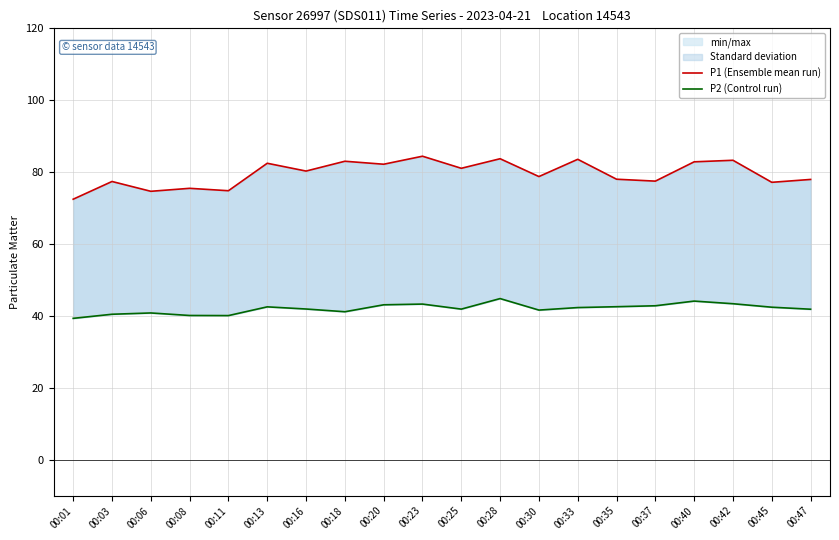

What is the sum of all P2 (Control run) values?

840.8